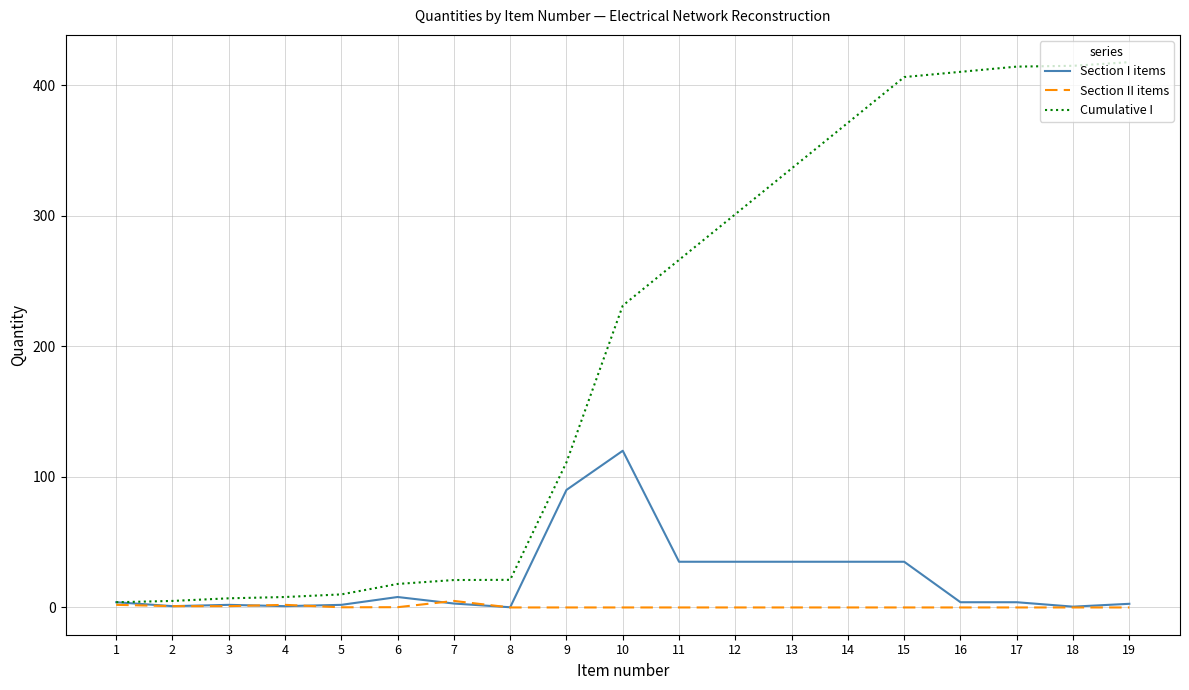

List the series in order of their peak value, highest first.

Cumulative I, Section I items, Section II items